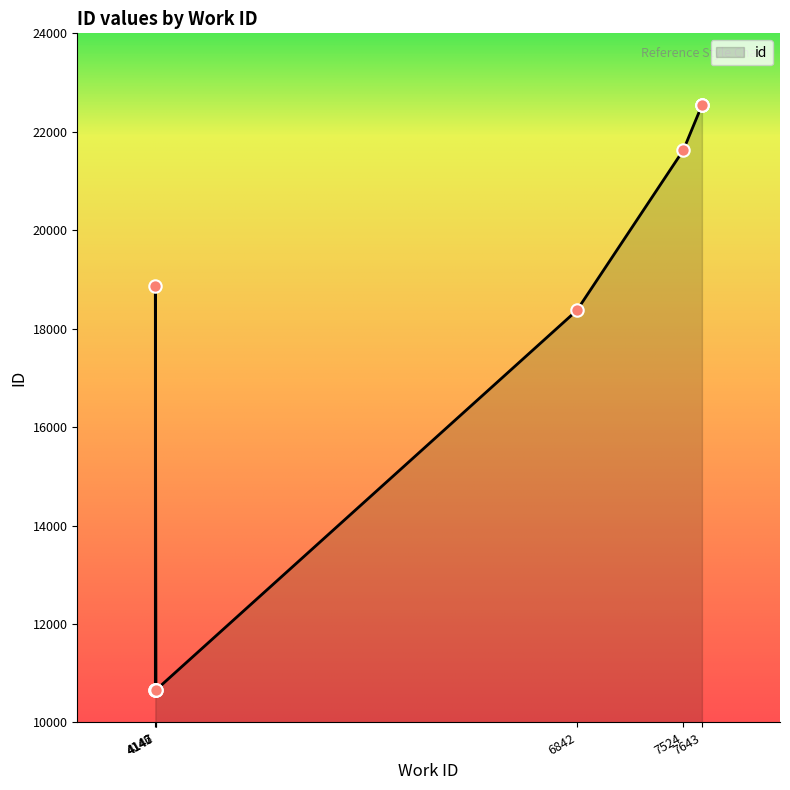

What is the ratio of the value at 4147 to the value at 7643?

0.5